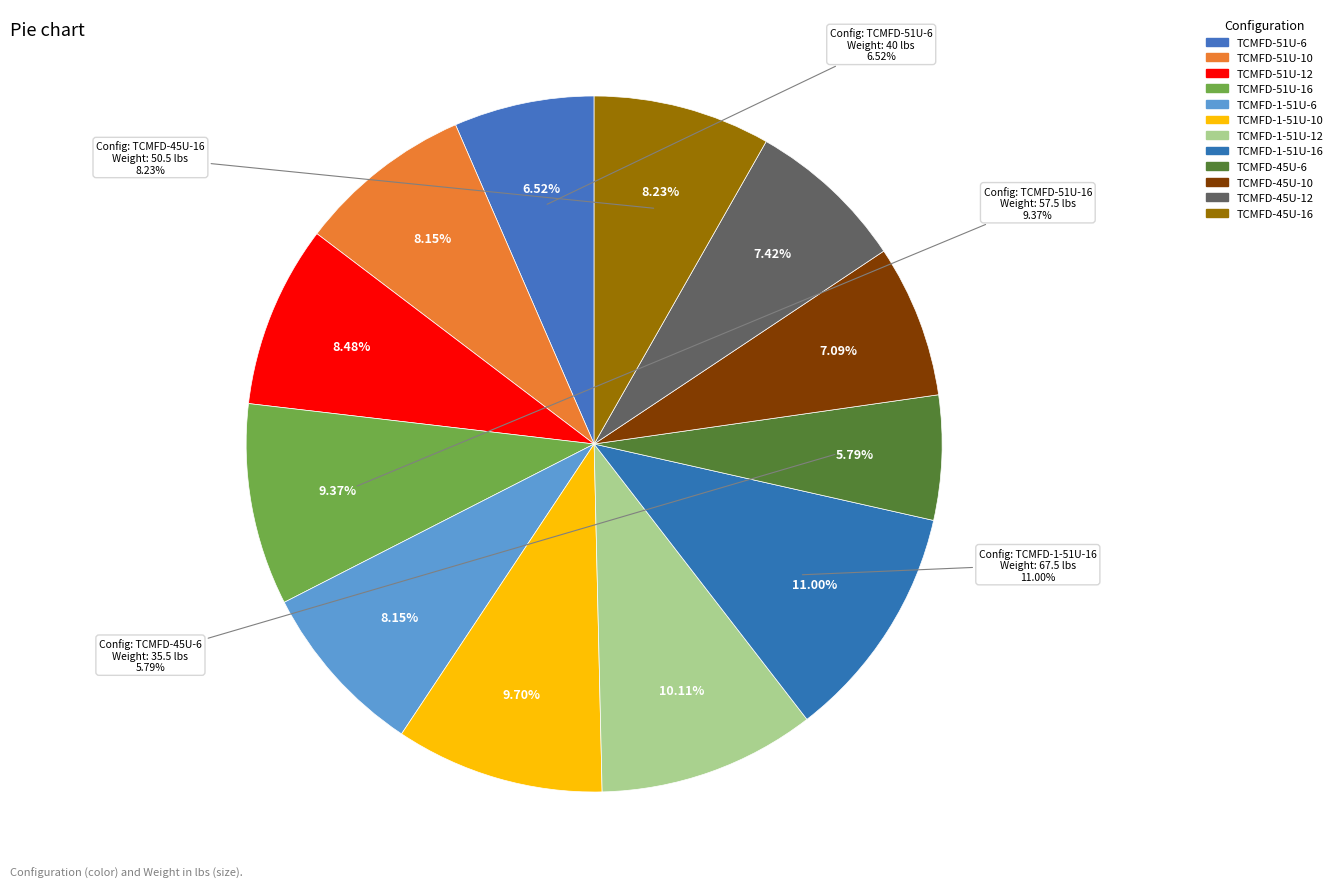

Is there any slice that represents more than half of the pie?

No